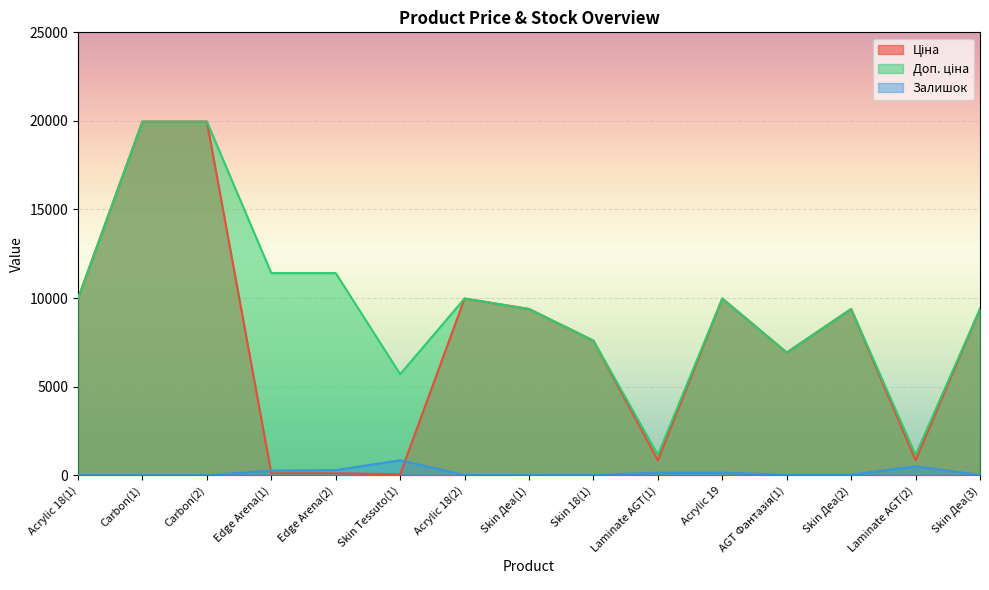

Which series has the largest range (max minus min)?

Ціна